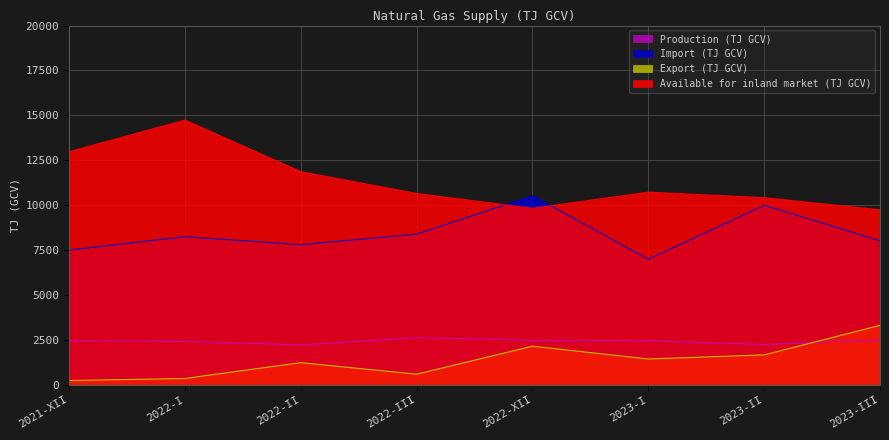

True or false: Import (TJ GCV) and Production (TJ GCV) cross at least once.

False